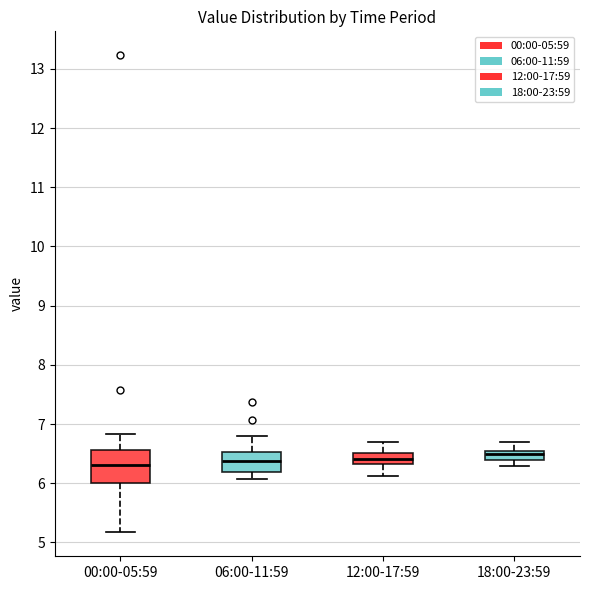

Which box is the tallest, from its lower edge to its upper edge?

00:00-05:59